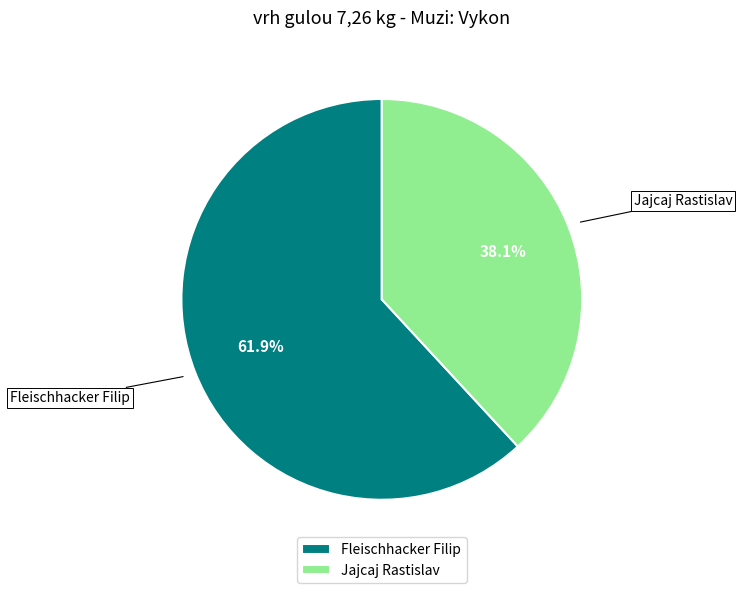

Is the sum of Jajcaj Rastislav and Fleischhacker Filip greater than half?

Yes